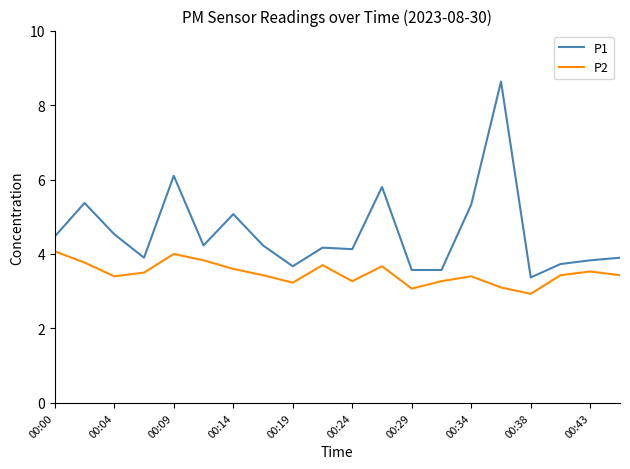

True or false: P2 and P1 cross at least once.

False